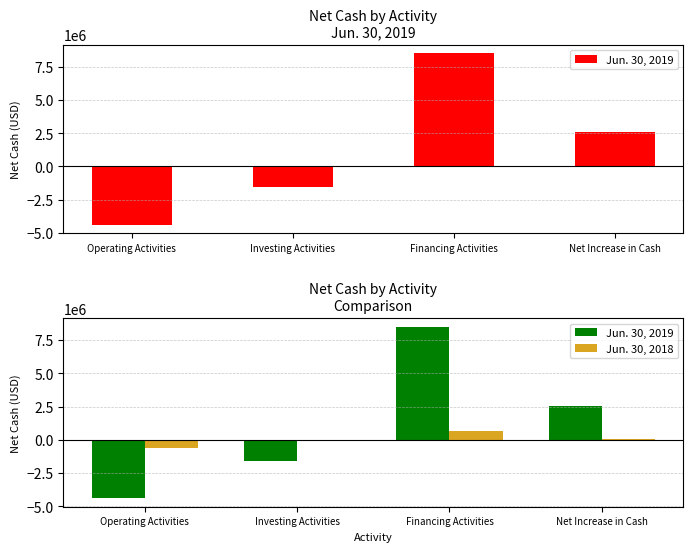

What is the difference between the second highest and minimum values in the Jun. 30, 2018 series?

623112